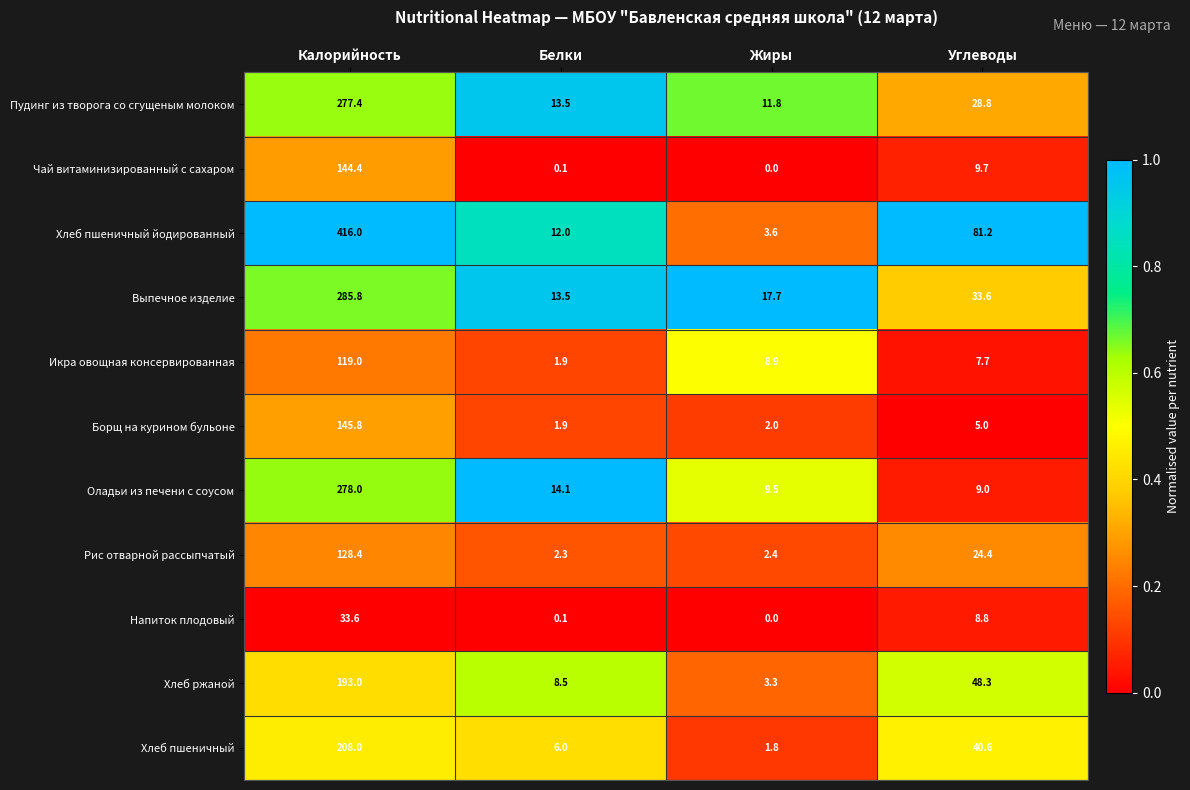

What is the difference between the highest and lowest values at Углеводы?

76.2